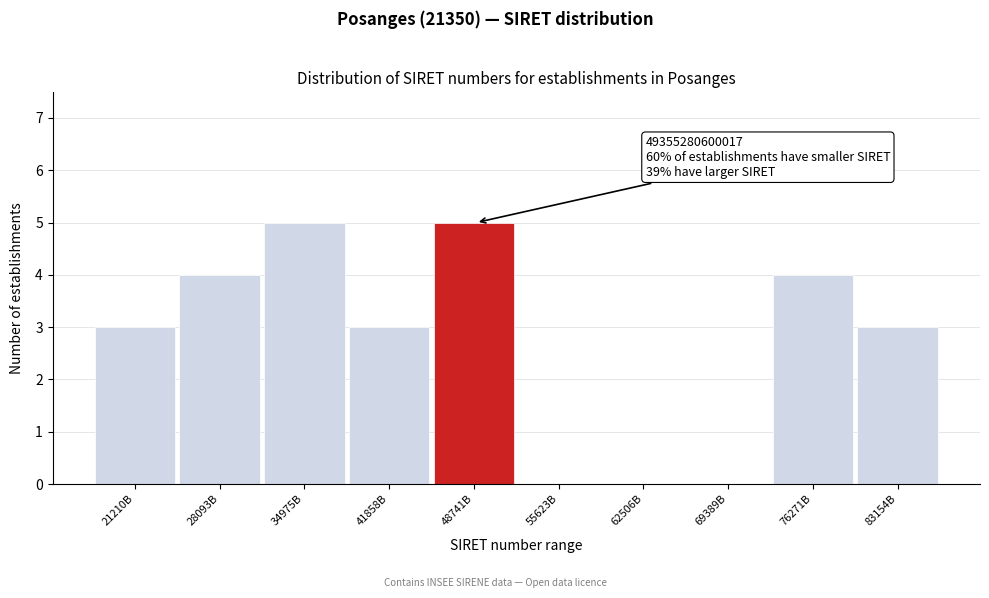

Reading left to right, what are all the values shown in this chart?

21210B=3	28093B=4	34975B=5	41858B=3	48741B=5	55623B=0	62506B=0	69389B=0	76271B=4	83154B=3